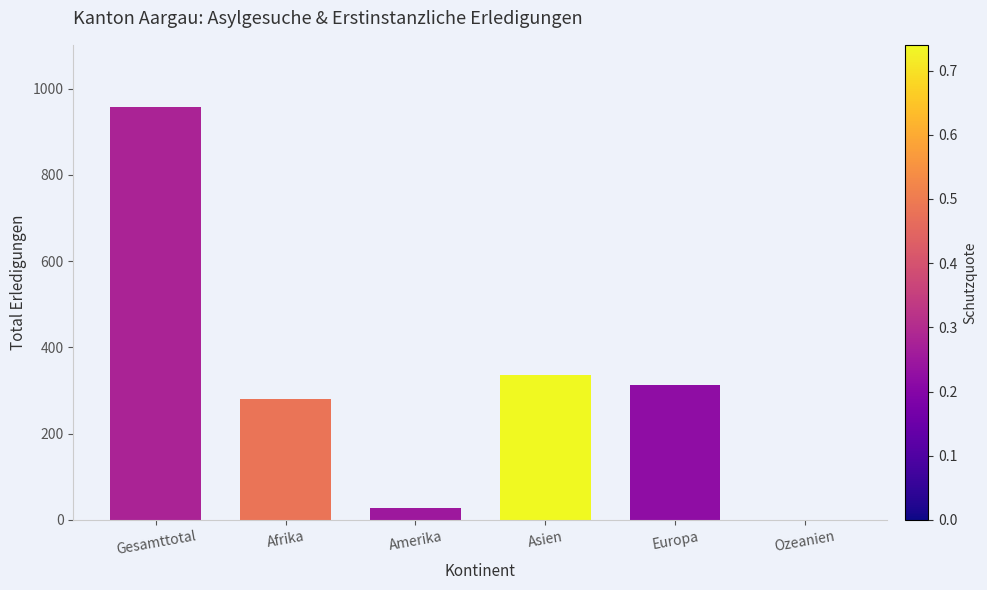

Is it true that the value at Amerika is 28?

True